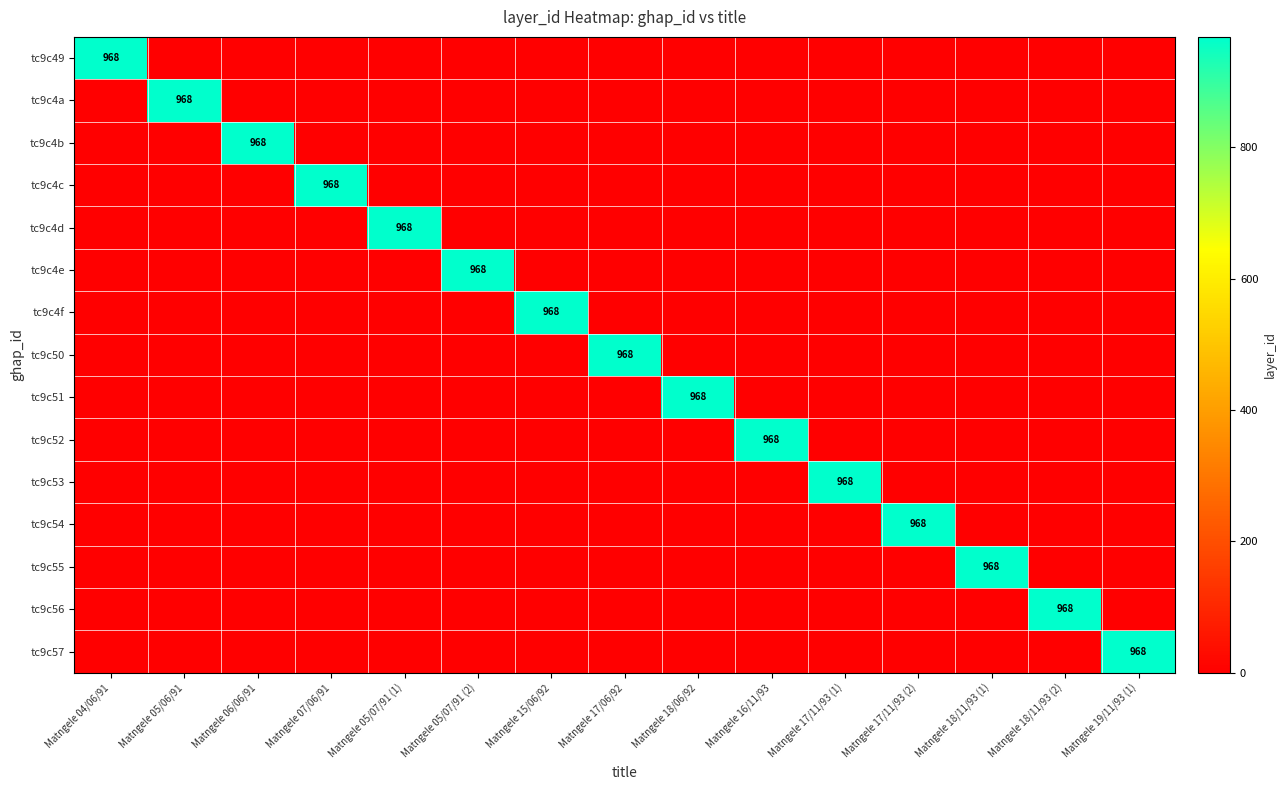

At how many categories does at least one series exceed 912?

15